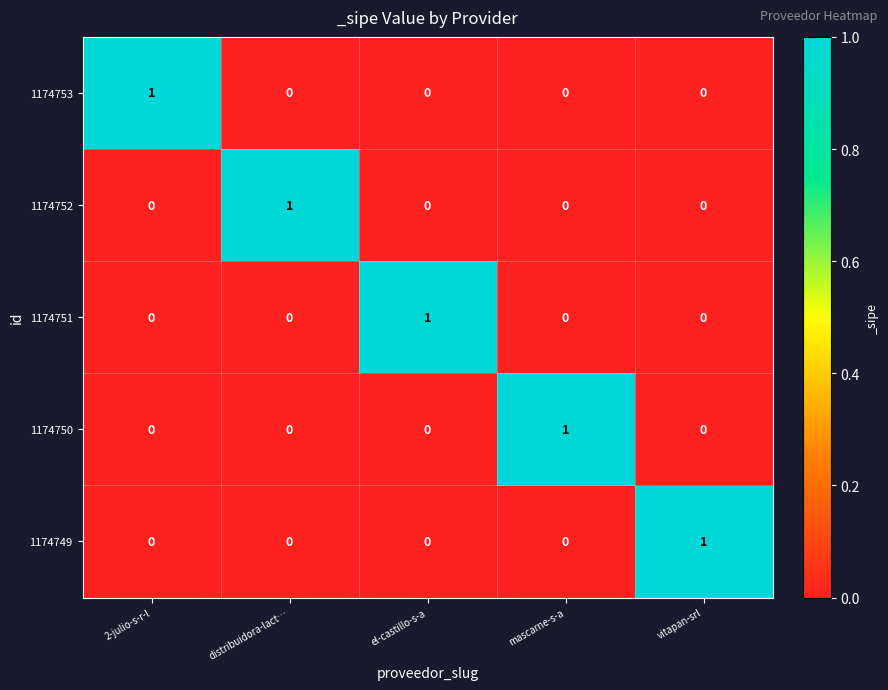

Reading right to left, list all the values displayed in this chart.

1174753: vitapan-srl=0	mascarne-s-a=0	el-castillo-s-a=0	distribuidora-lact…=0	2-julio-s-r-l=1
1174752: vitapan-srl=0	mascarne-s-a=0	el-castillo-s-a=0	distribuidora-lact…=1	2-julio-s-r-l=0
1174751: vitapan-srl=0	mascarne-s-a=0	el-castillo-s-a=1	distribuidora-lact…=0	2-julio-s-r-l=0
1174750: vitapan-srl=0	mascarne-s-a=1	el-castillo-s-a=0	distribuidora-lact…=0	2-julio-s-r-l=0
1174749: vitapan-srl=1	mascarne-s-a=0	el-castillo-s-a=0	distribuidora-lact…=0	2-julio-s-r-l=0